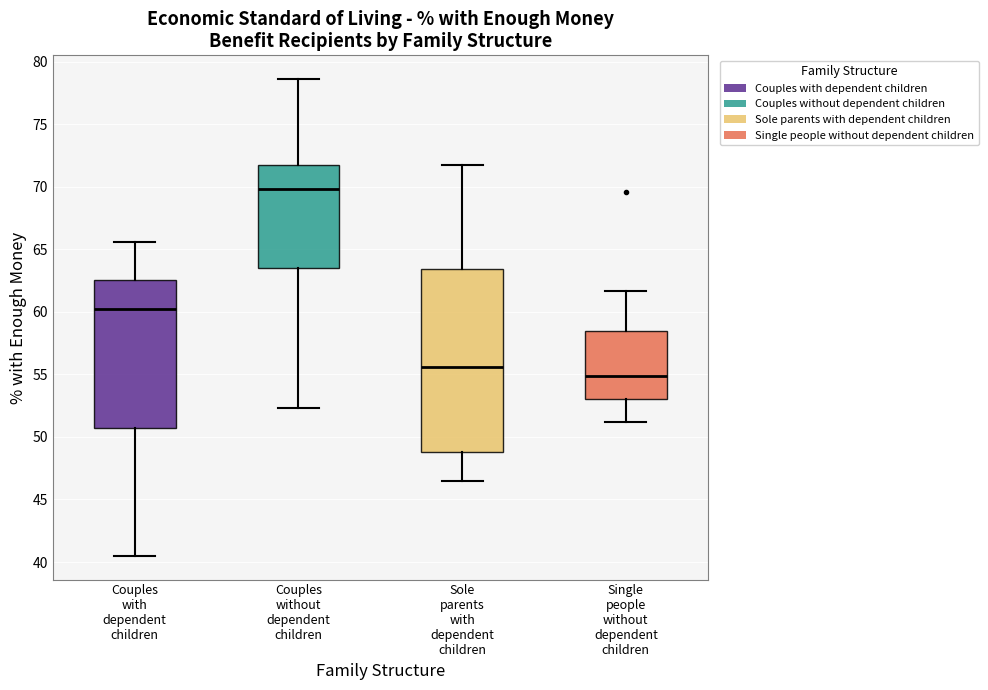

Reading left to right, transcribe this box plot: for each box, give where its median line is, the range the box spans, and where its two whiskers end, as read against the y-axis. The values are not printed on the chart, so give them approximately, as read against the axis.

Couples with dependent children: median 60.0, box 51.0 to 62.5, whiskers 40.5 to 65.5
Couples without dependent children: median 70.0, box 63.5 to 72.0, whiskers 52.5 to 78.5
Sole parents with dependent children: median 55.5, box 49.0 to 63.5, whiskers 46.5 to 71.5
Single people without dependent children: median 55.0, box 53.0 to 58.5, whiskers 51.0 to 61.5